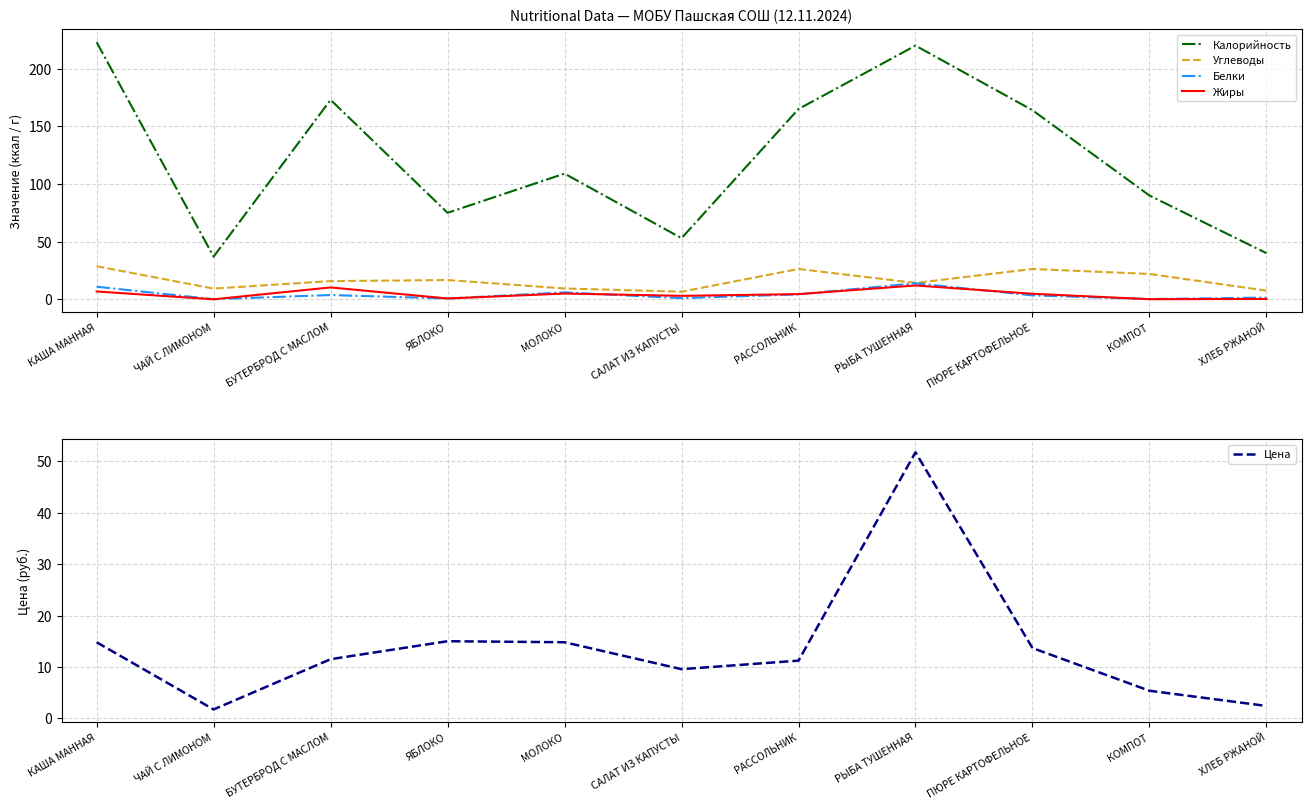

What are all the series names shown in the legend?

Калорийность, Углеводы, Белки, Жиры, Цена